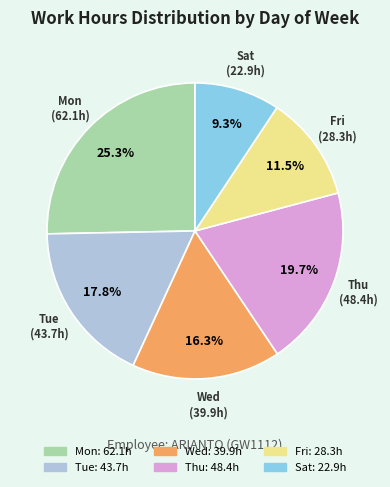

Is there any slice that represents more than half of the pie?

No